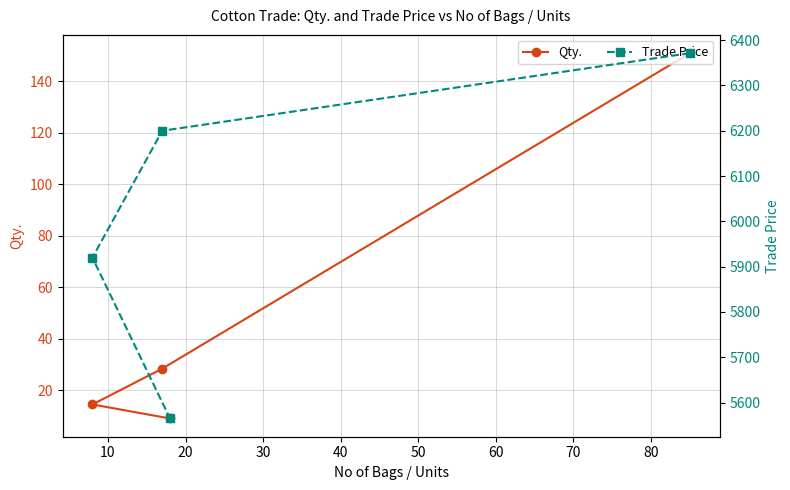

Which series has the largest range (max minus min)?

Trade Price